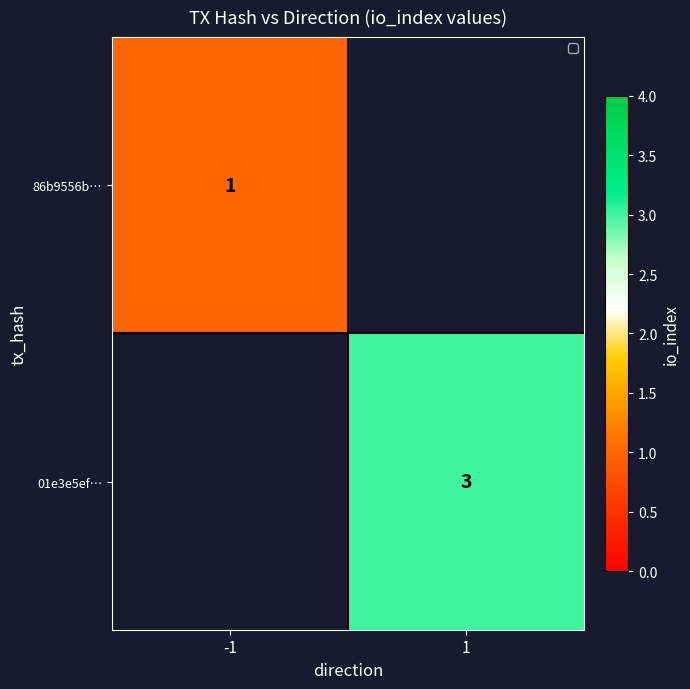

Is it true that 01e3e5ef… equals 4 at 1?

False